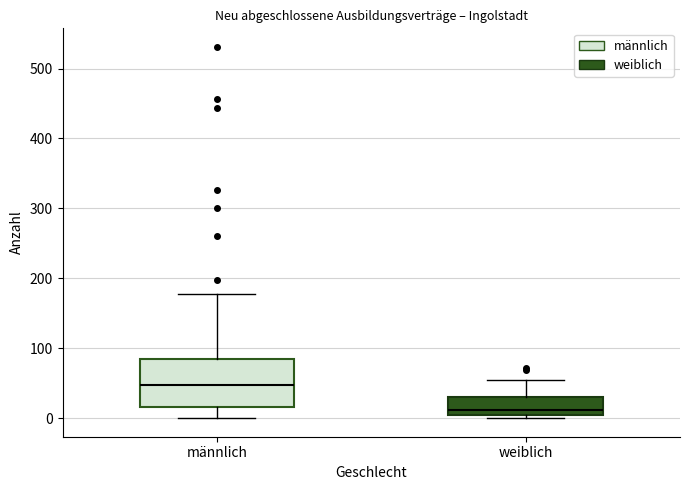

Reading left to right, transcribe this box plot: for each box, give where its median line is, the range the box spans, and where its two whiskers end, as read against the y-axis. The values are not printed on the chart, so give them approximately, as read against the axis.

männlich: median 50, box 20 to 80, whiskers 0 to 180
weiblich: median 10, box 0 to 30, whiskers 0 (just below the box's lower edge) to 50